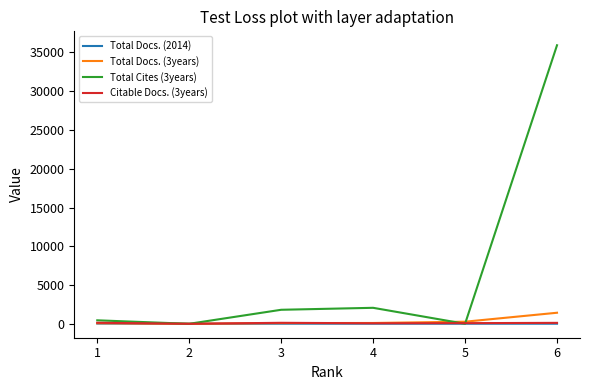

Which series has the largest total across all categories?

Total Cites (3years)